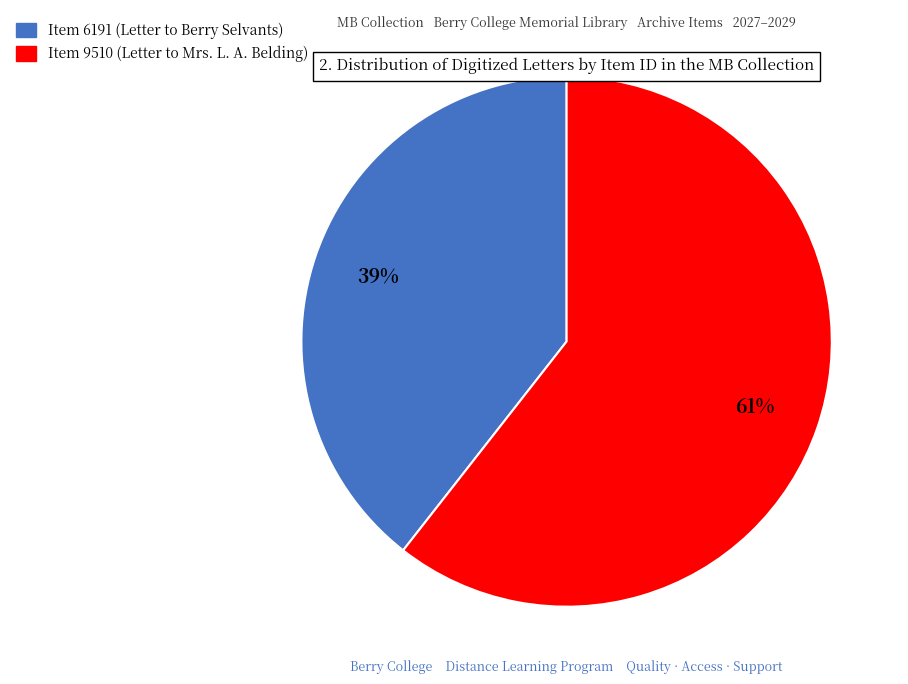

How many slices are in this pie chart?

2